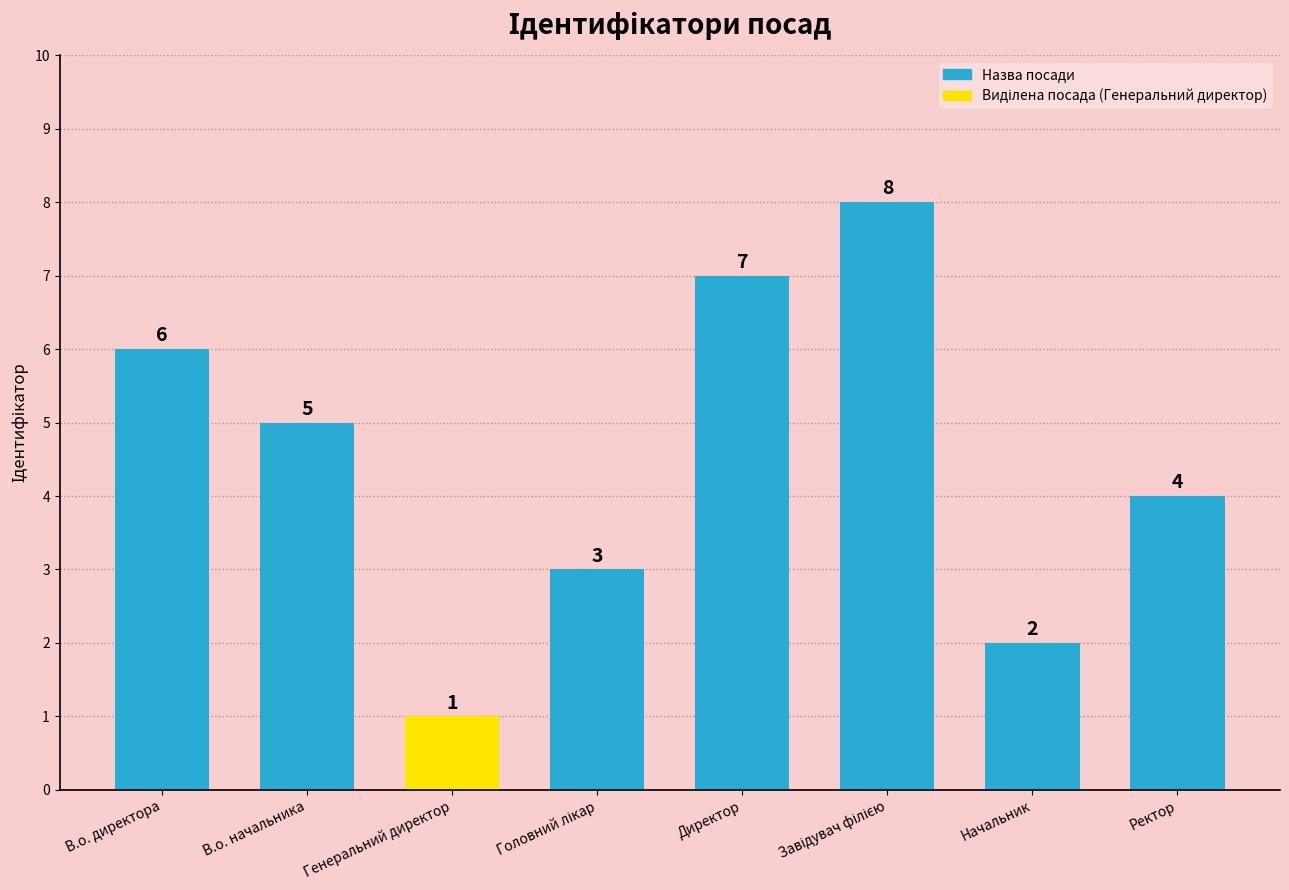

Where is the data nearest to the value 4?

Ректор